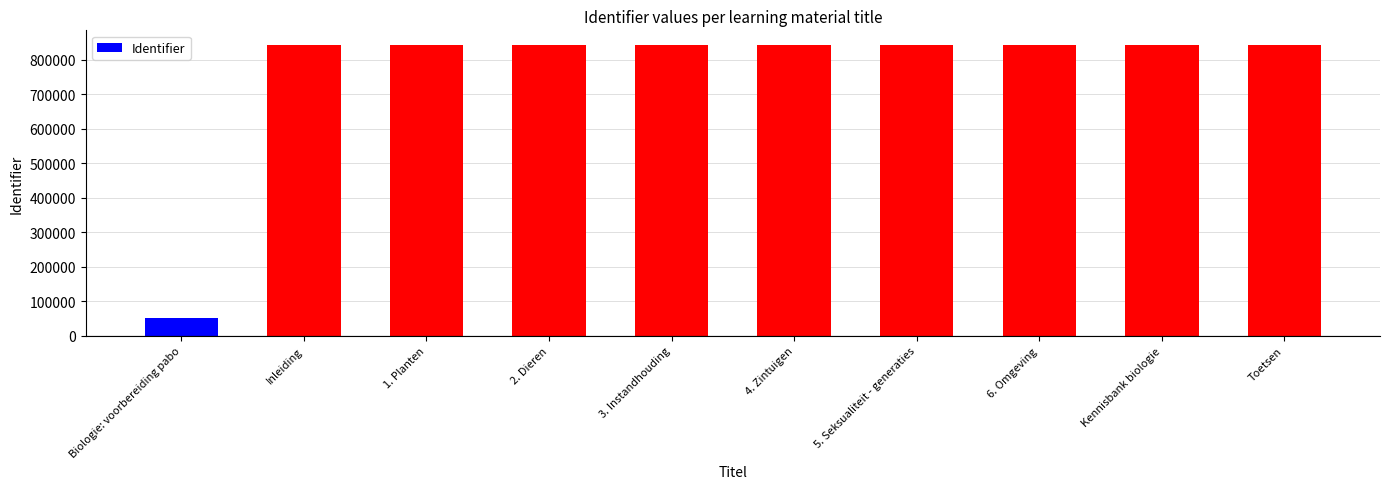

What is the label of the 8th bar from the left?

6. Omgeving